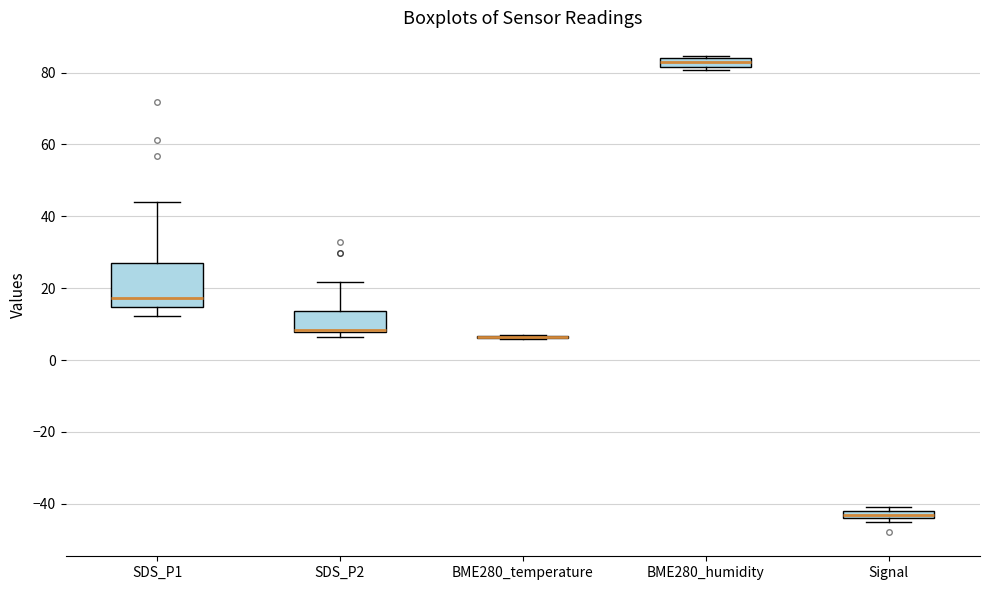

Comparing the boxes themselves (not the whiskers), which one is the tallest?

SDS_P1